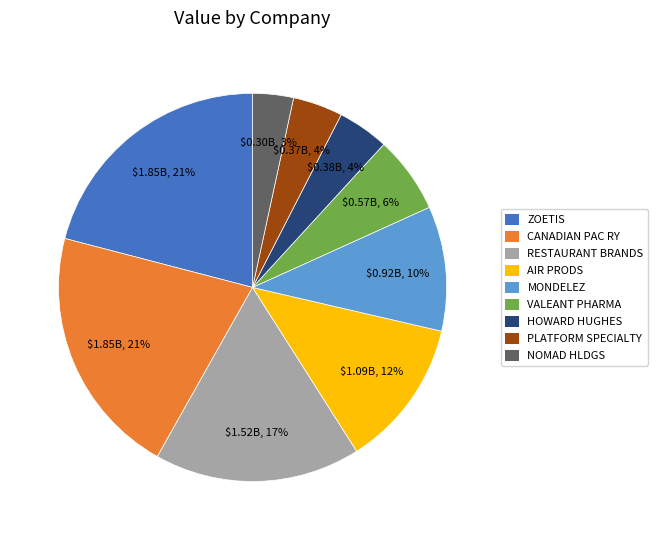

To the nearest percent, what percentage of the pie is PLATFORM SPECIALTY?

4%